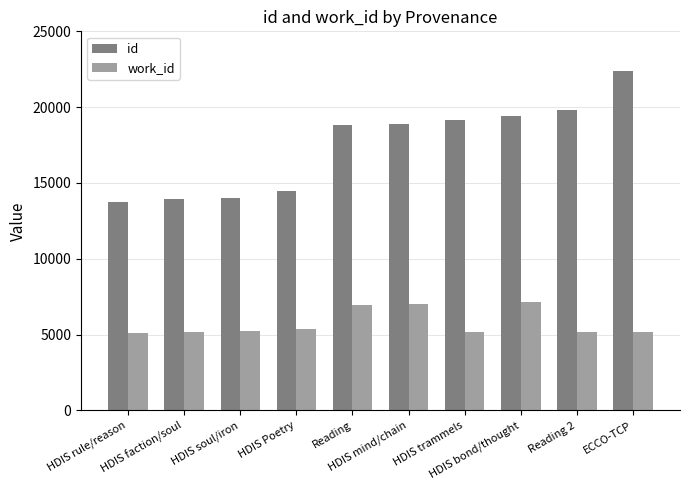

What is the label of the 9th bar from the right?

HDIS faction/soul